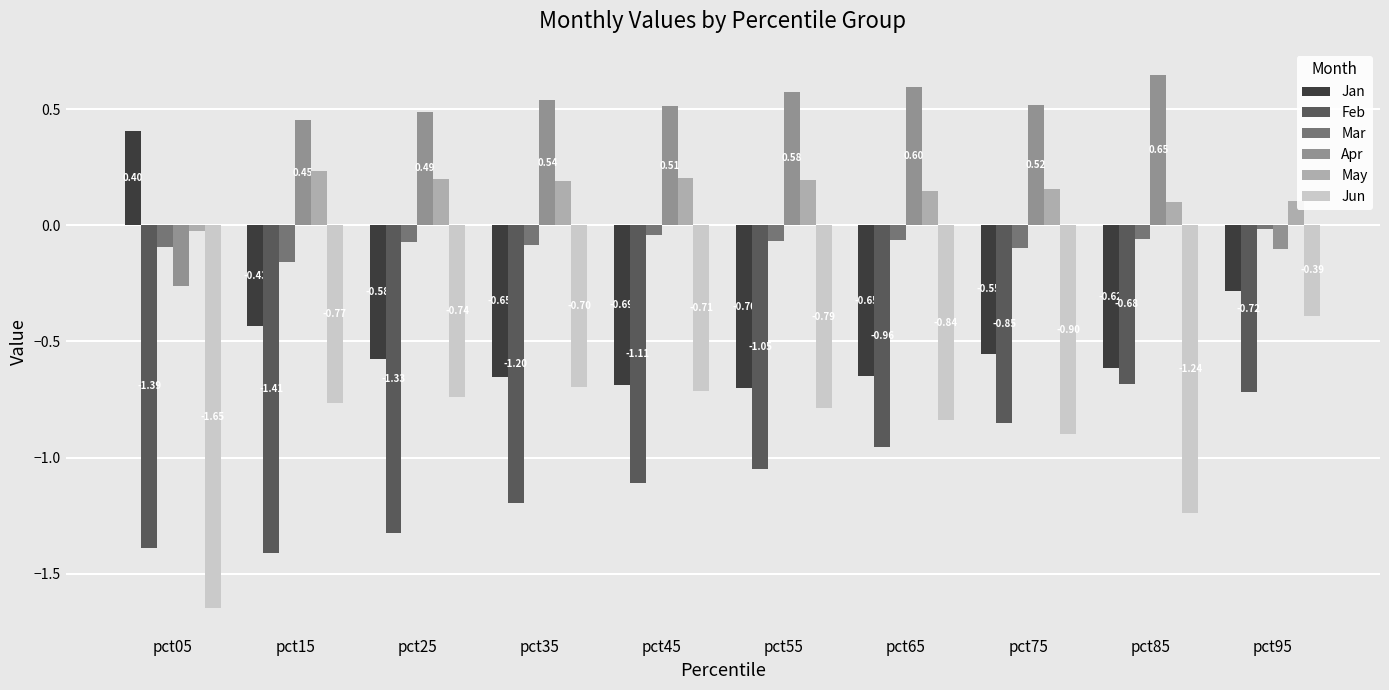

What is the total value across all series at pct65?

-1.8